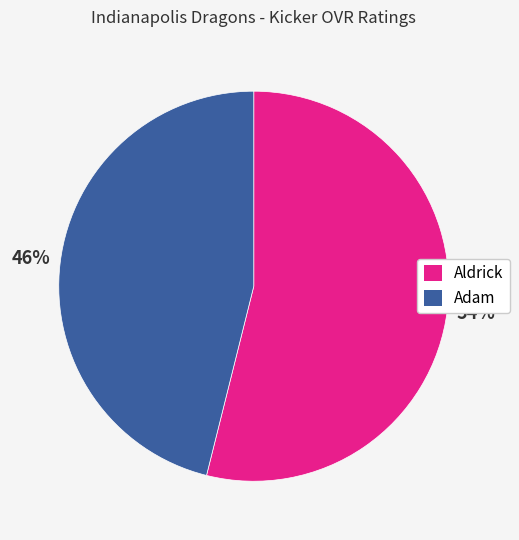

To the nearest percent, what is the combined percentage of Adam and Aldrick?

100%